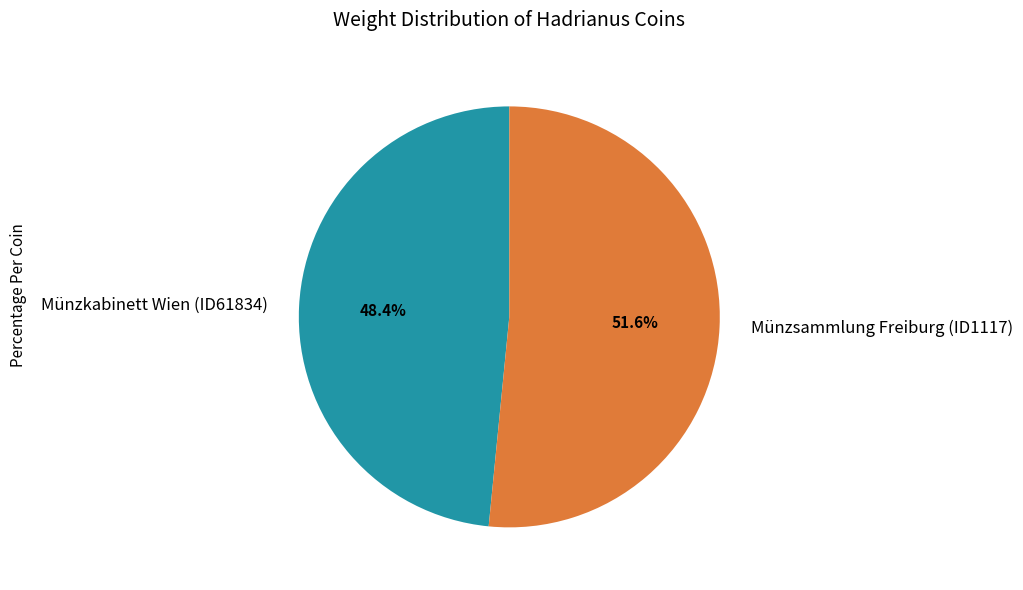

To the nearest percent, what is the average slice percentage?

50%